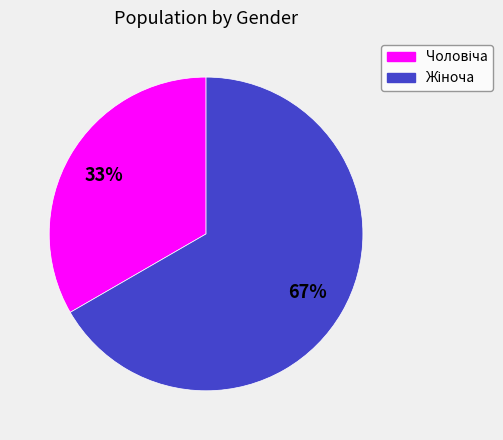

Does any single category account for the majority?

Yes